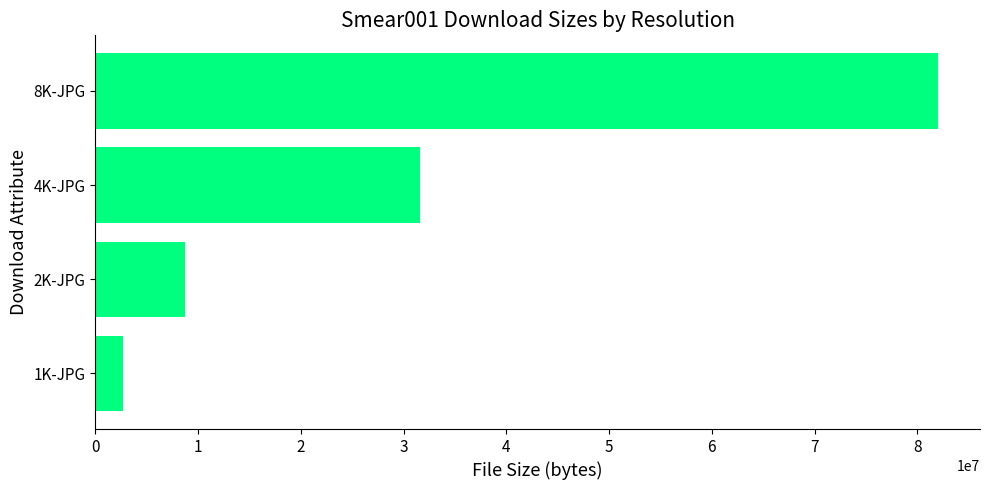

How many distinct data groups are displayed?

1